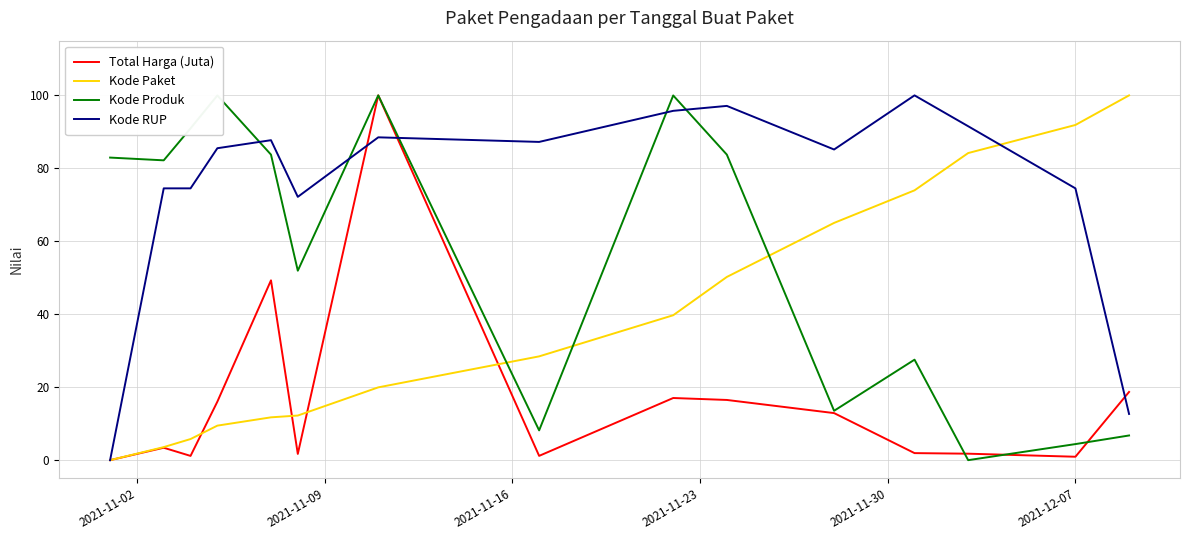

True or false: Kode Produk and Kode RUP intersect in this chart.

True